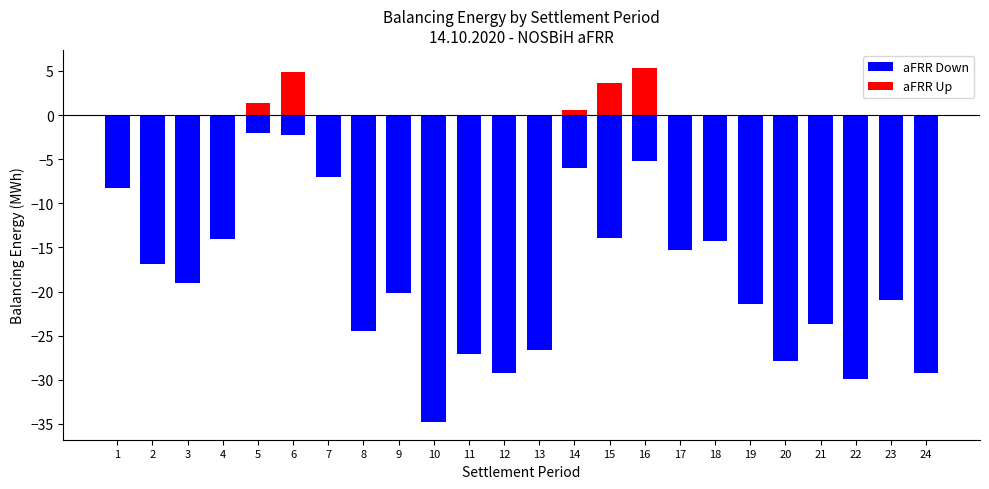

What is the difference between the maximum and minimum values in the aFRR Up series?

5.4